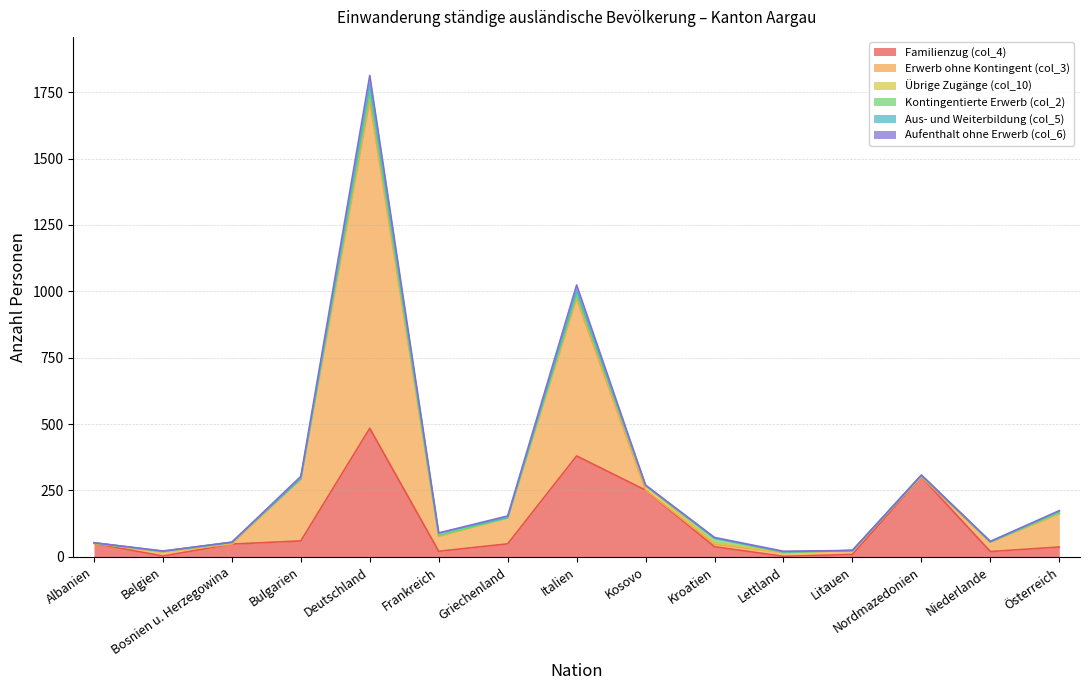

At which label does Erwerb ohne Kontingent (col_3) first exceed 15?

Bulgarien